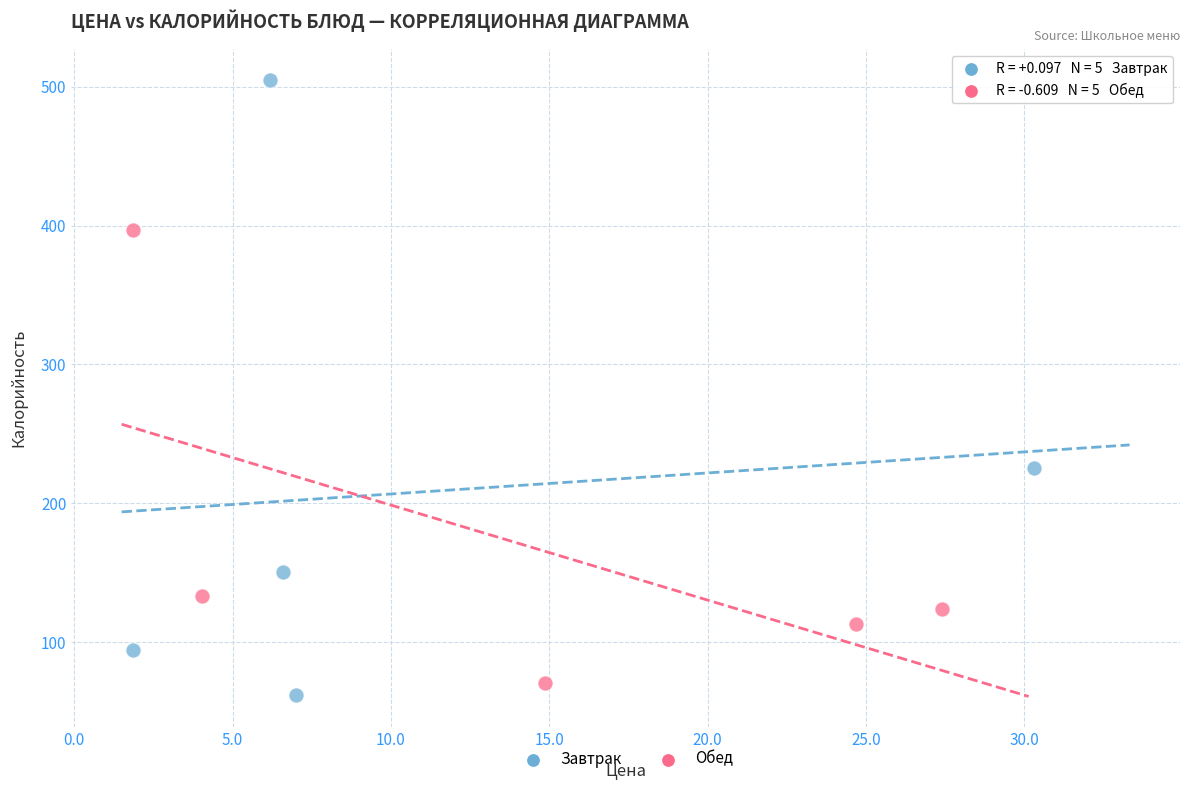

Which series contains the lowest Y value?

Завтрак